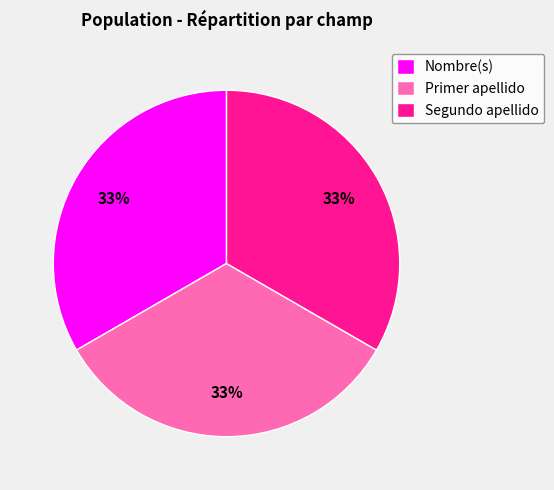

To the nearest percent, what percentage of the pie is Nombre(s)?

33%